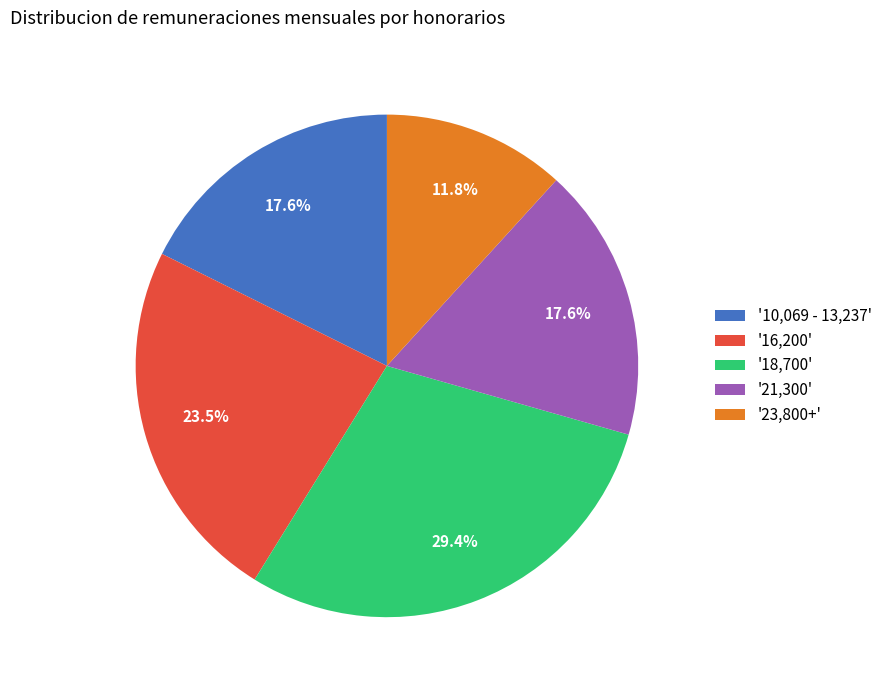

Approximately how many times larger is the value at '18,700' compared to '21,300'?

1.7